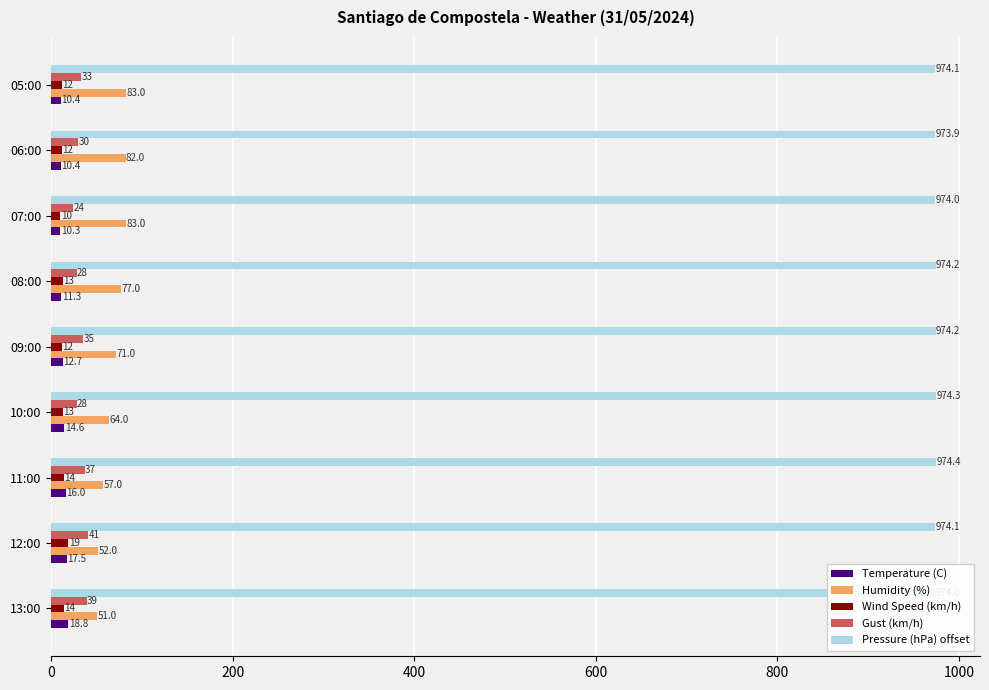

How many data points does each series have?

9